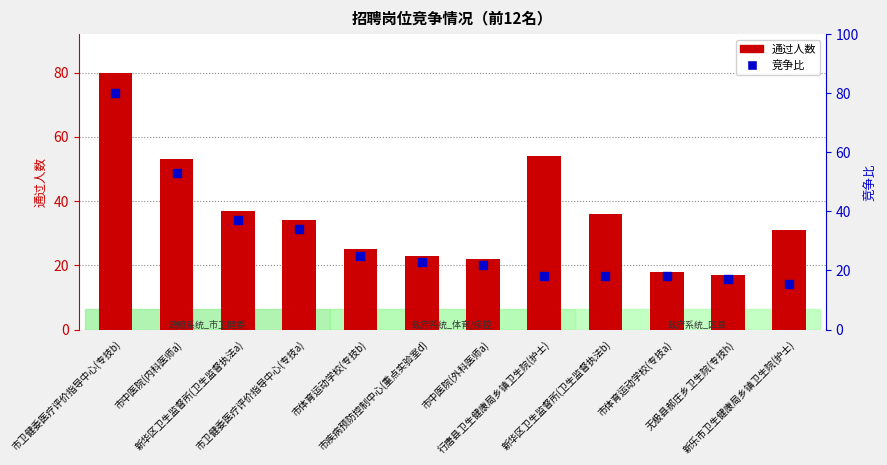

Which series reaches the maximum Y coordinate?

通过人数